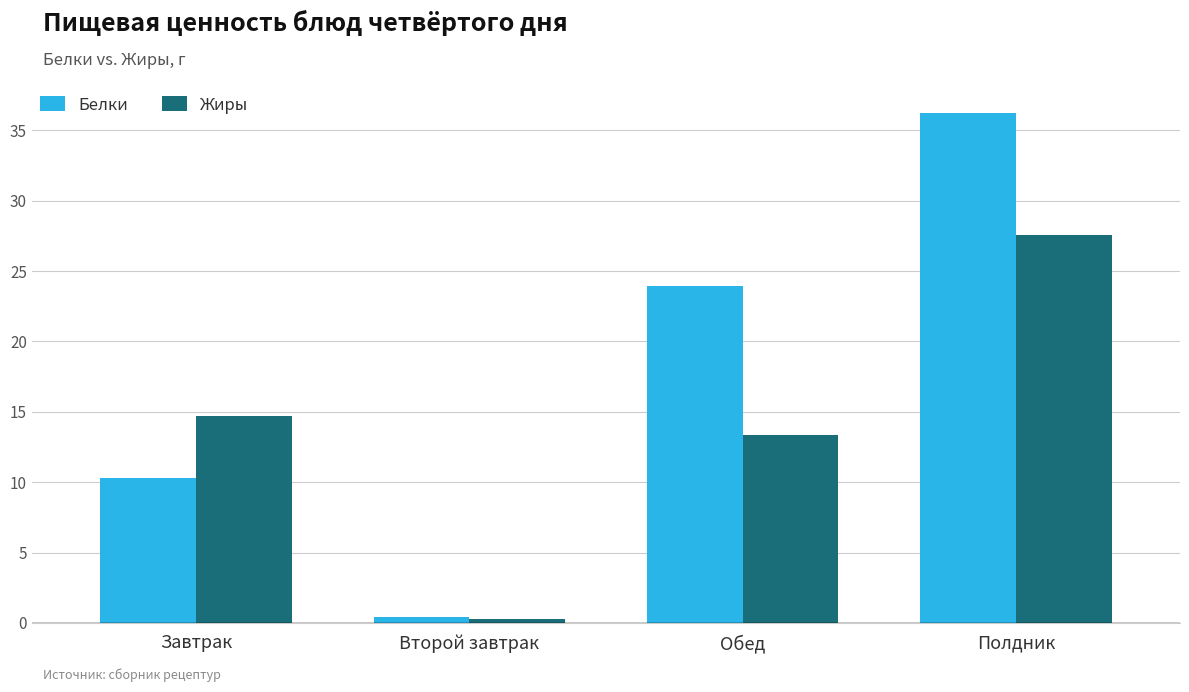

How many groups of bars are there?

4